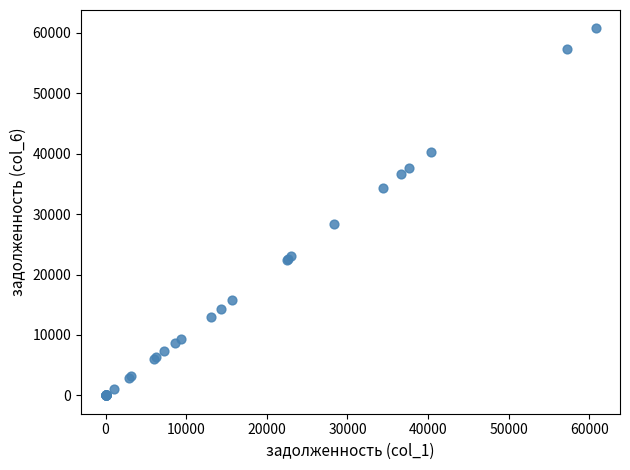

What Y value in the scatter plot is closest to 30374?

28381.3